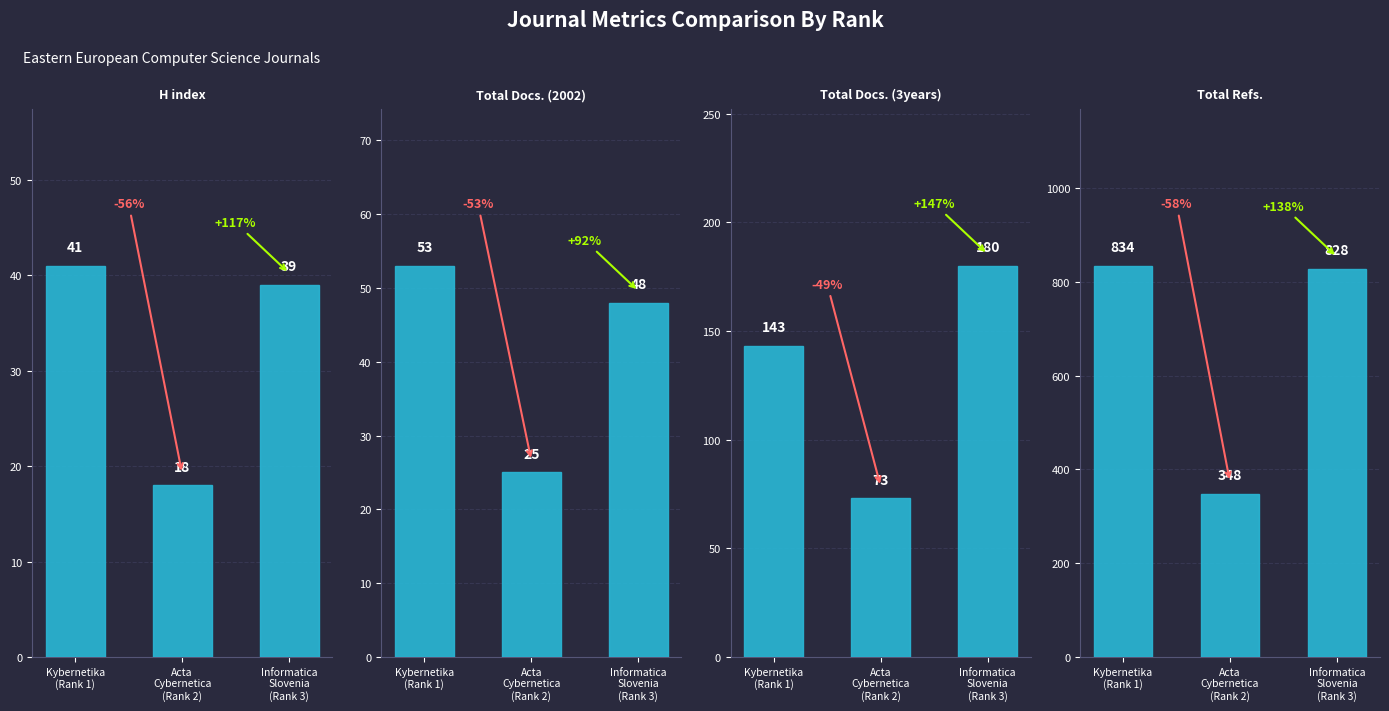

What is the smallest value displayed?

18